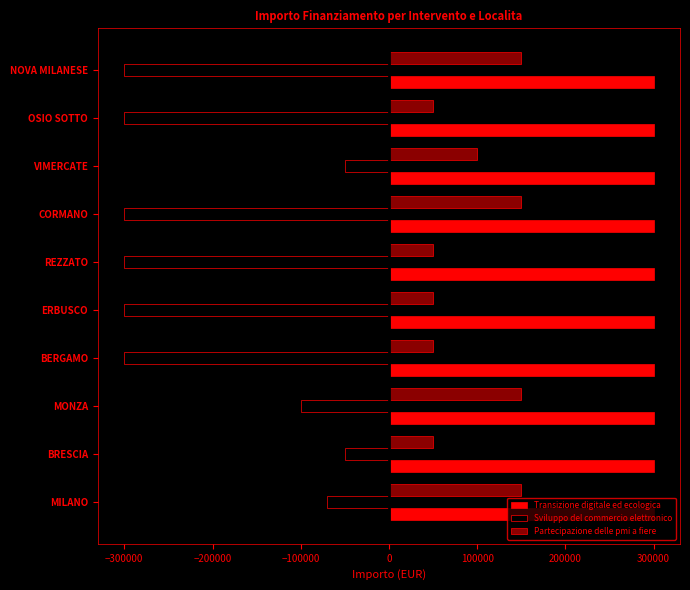

What is the maximum value for Transizione digitale ed ecologica?

300000